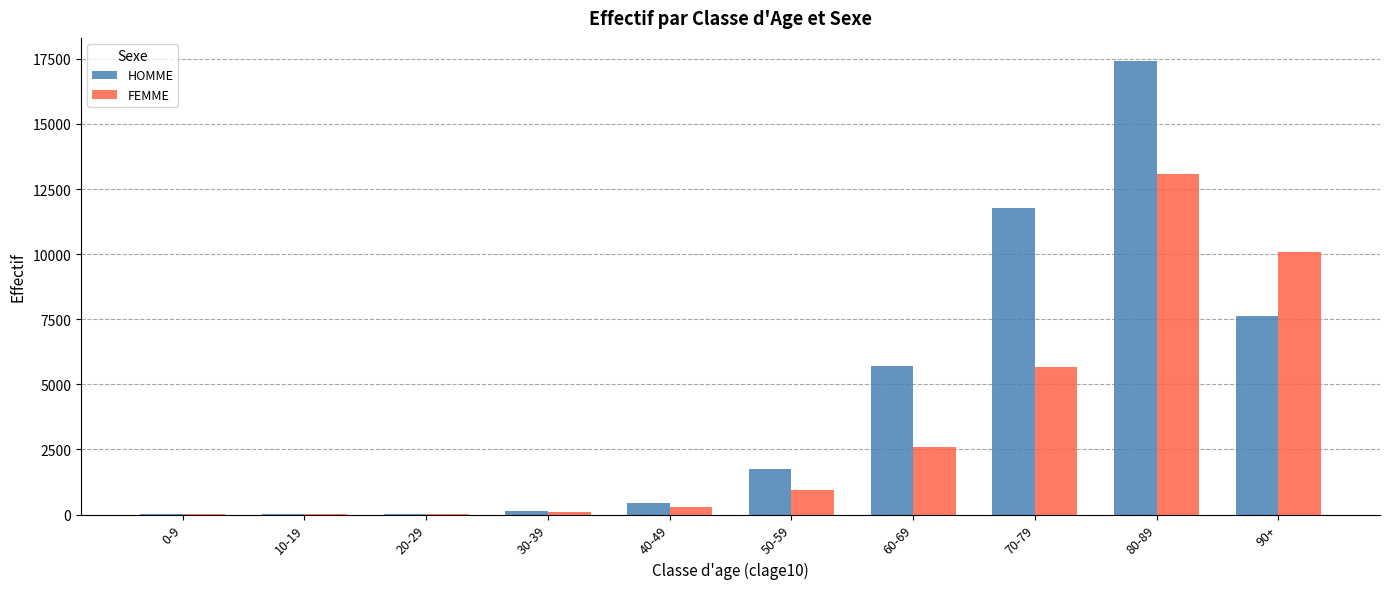

Between 20-29 and 80-89, which series saw the biggest shift?

HOMME